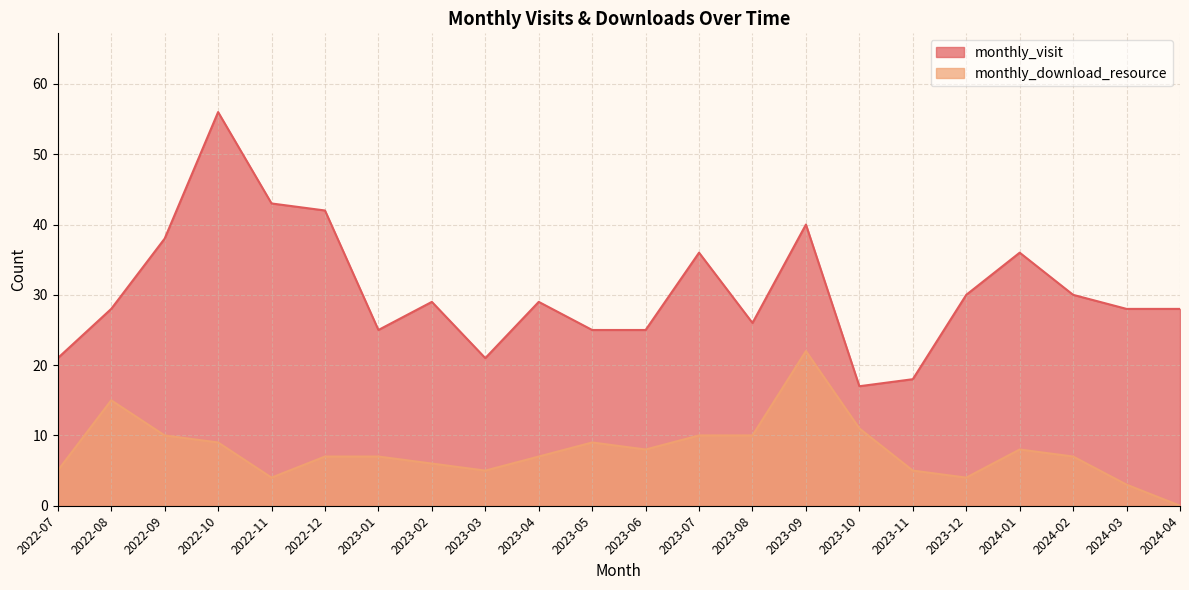

The monthly_visit series shows 20 at 2022-12. True or false?

False